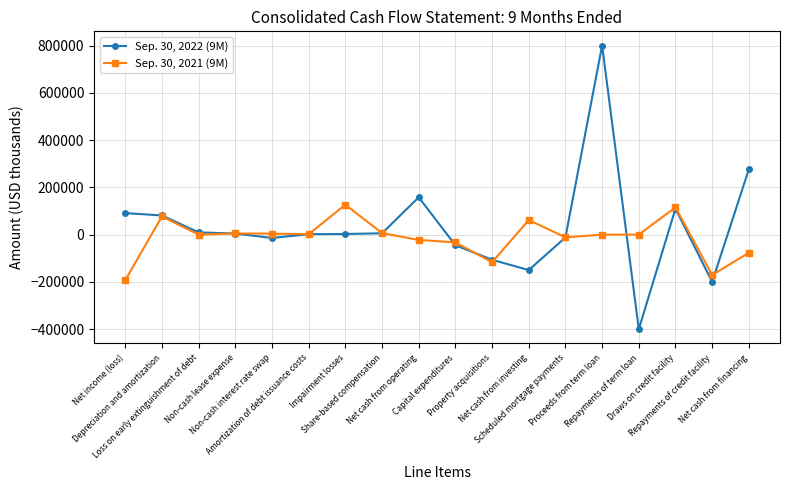

What is the lowest value of the Sep. 30, 2021 (9M) series?

-192457